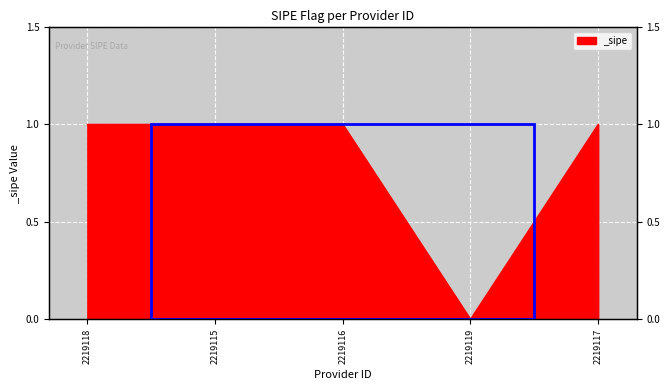

Reading left to right, extract all data points from this chart.

2219118=1	2219115=1	2219116=1	2219119=0	2219117=1